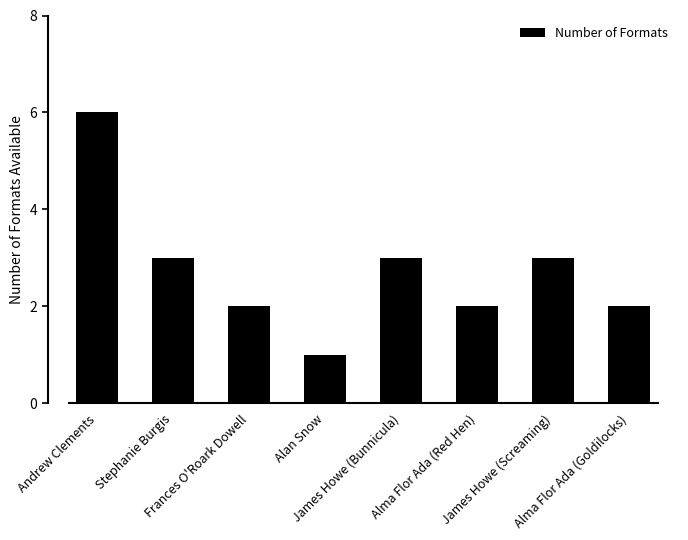

How many values are below 3?

4